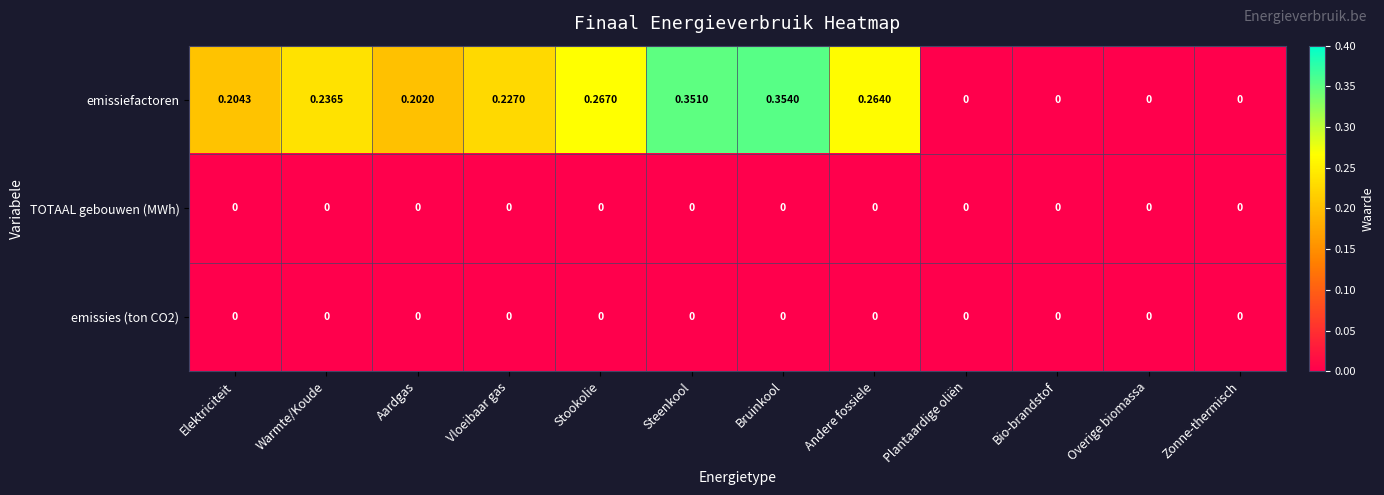

At which category is the sum across all series the highest?

Bruinkool